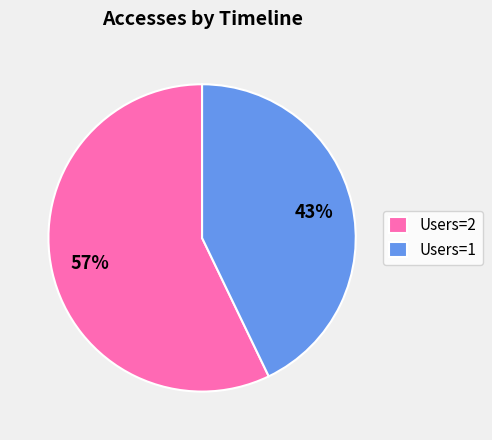

Between Users=2 and Users=1, which is larger?

Users=2